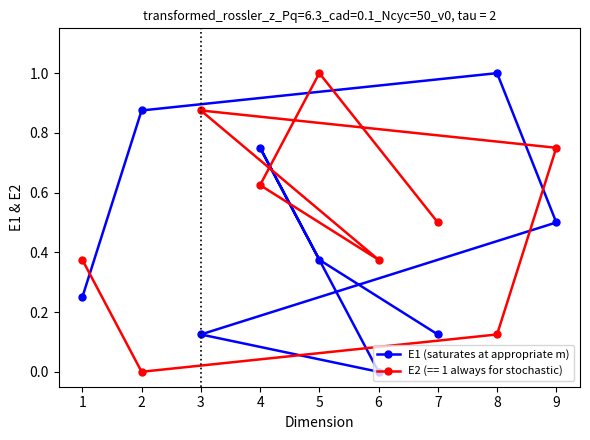

Reading left to right, list all the values displayed in this chart.

0.2	0.9	1.0	0.5	0.1	0.0	0.8	0.4	0.1